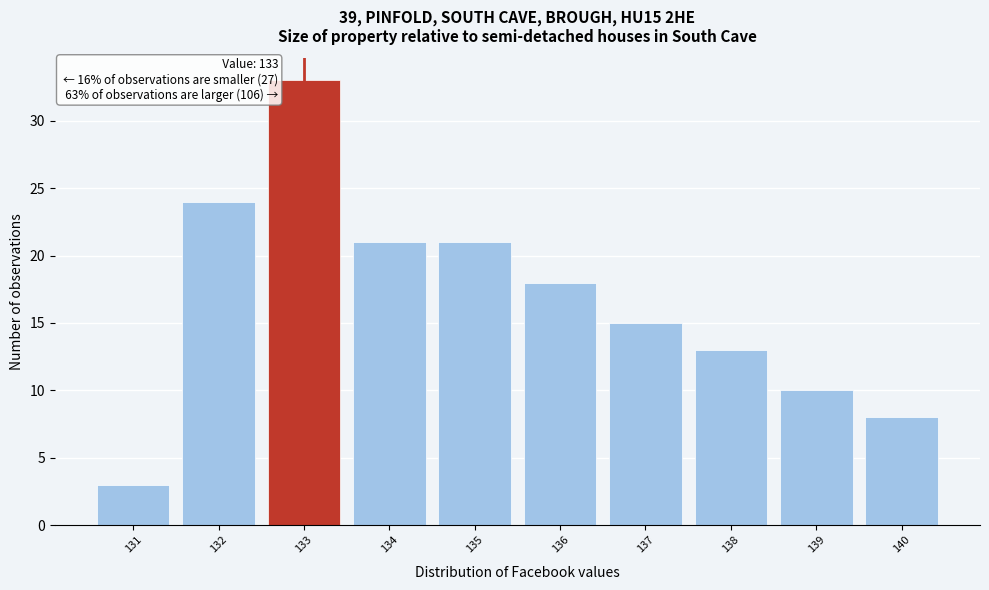

Over which range of the x-axis is the bar tallest?

132.5 to 133.5